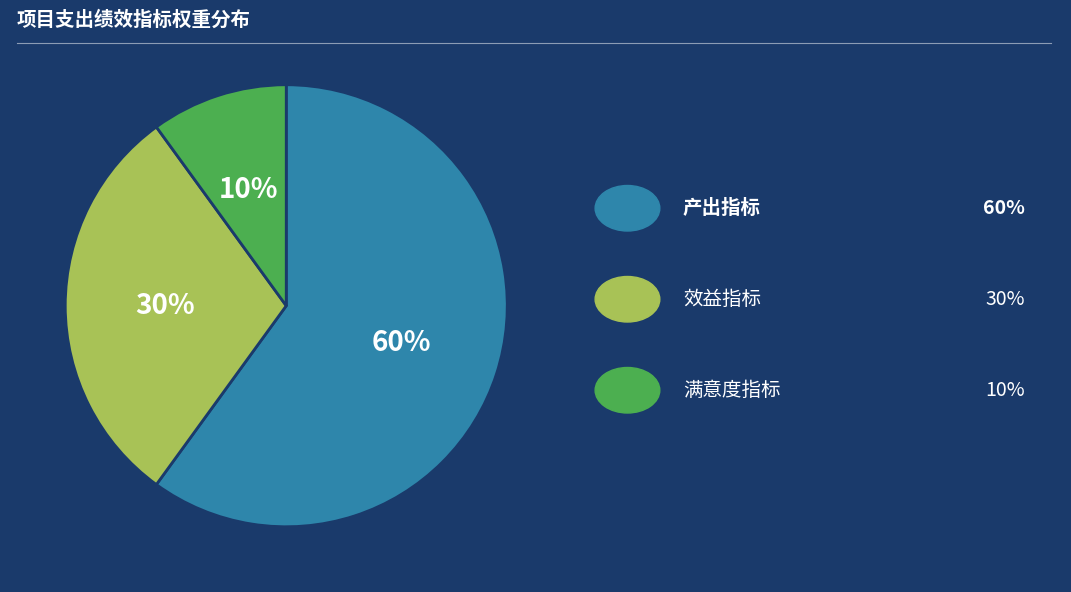

To the nearest percent, what is the difference between the largest and smallest slice percentages?

50%